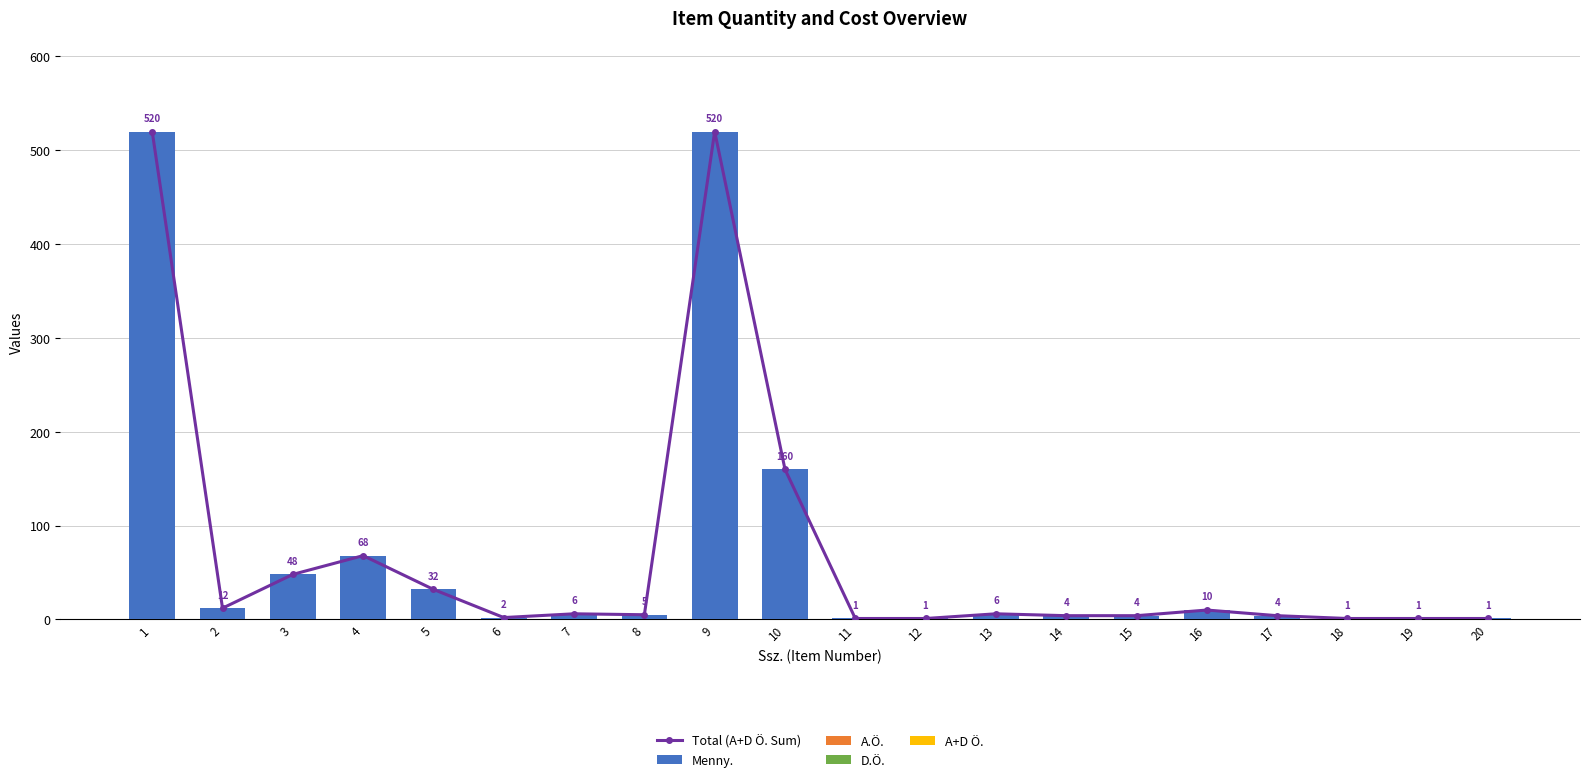

What is the difference between the Total (A+D Ö. Sum) values at 9 and 17?

516